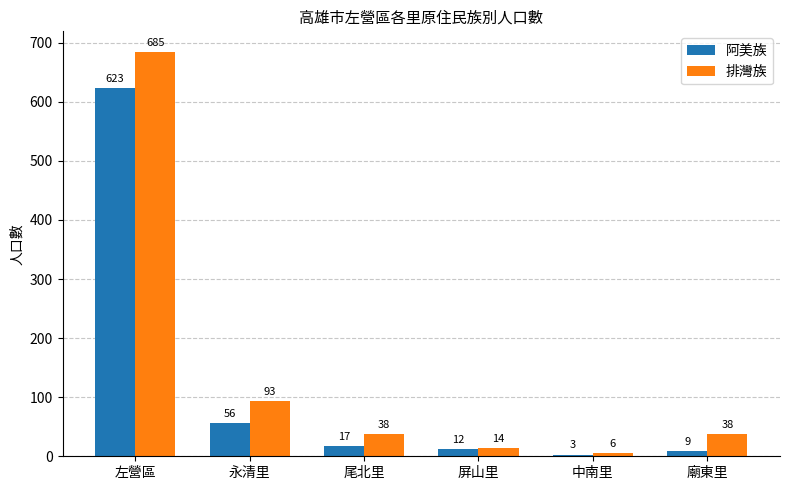

At which label is 阿美族 closest to 313?

永清里